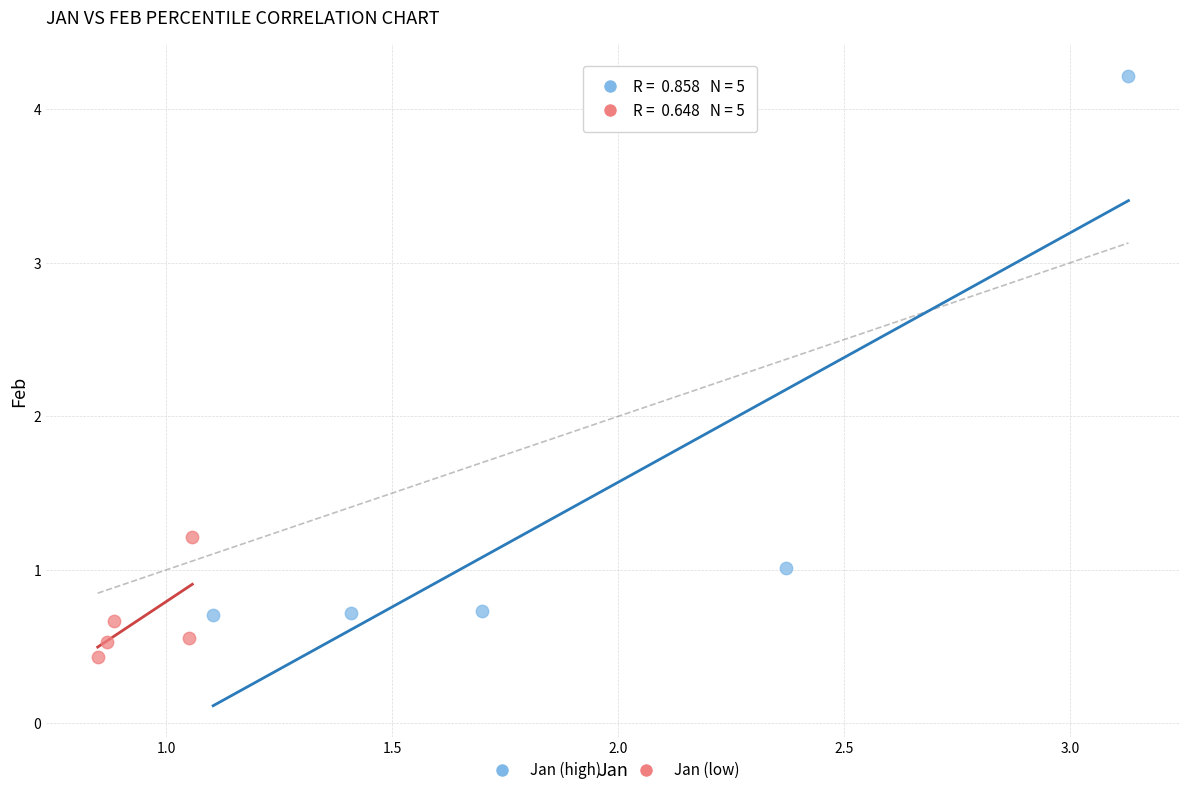

Which series has the largest Y range (max minus min)?

Jan (high)